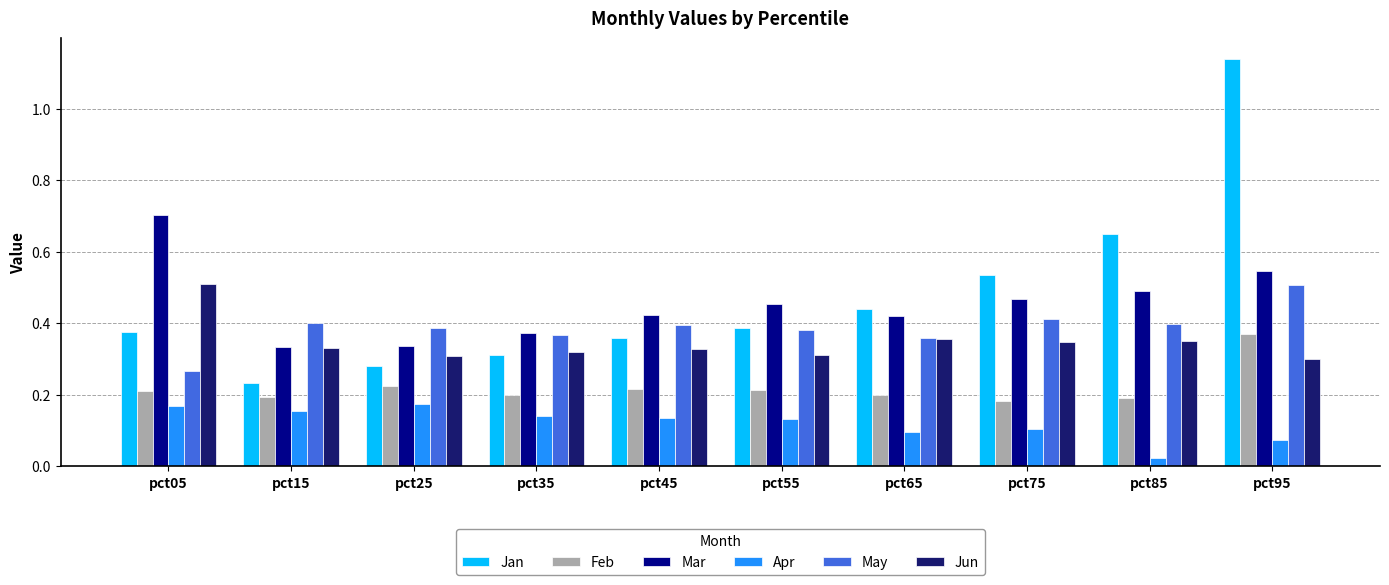

Which series has the widest spread of values?

Jan